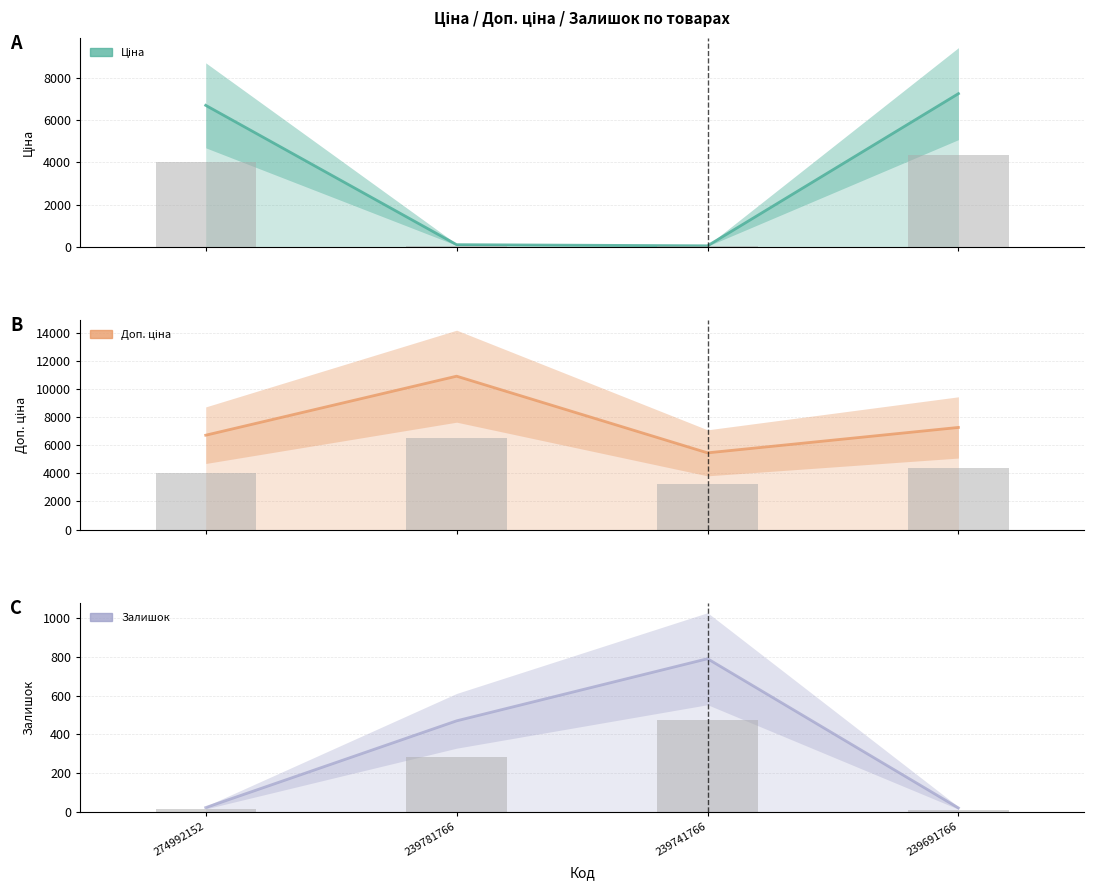

Reading left to right, transcribe all the data shown in this chart.

Ціна: 6705.7	109.0	54.5	7258.9
Ціна (bar): 4023.4	65.4	32.7	4355.3
Доп. ціна: 6705.7	10903.0	5452.0	7258.9
Доп. ціна (bar): 4023.4	6541.8	3271.2	4355.3
Залишок: 23.0	470.0	790.0	21.0
Залишок (bar): 13.8	282.0	474.0	12.6